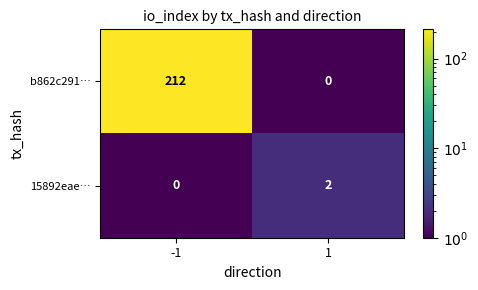

Rank the series by their average value, from lowest to highest.

15892eae…, b862c291…